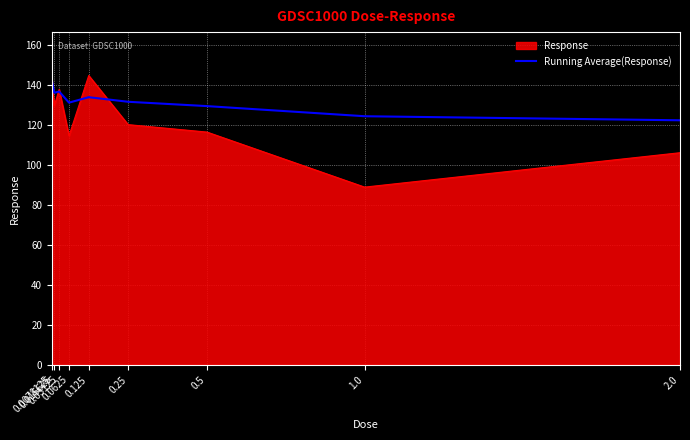

Count the number of categories in the chart.

9